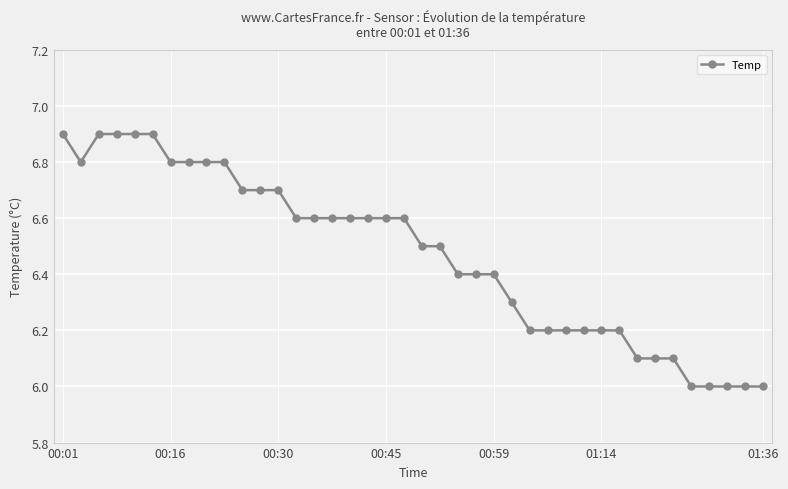

What is the greatest value displayed?

6.9